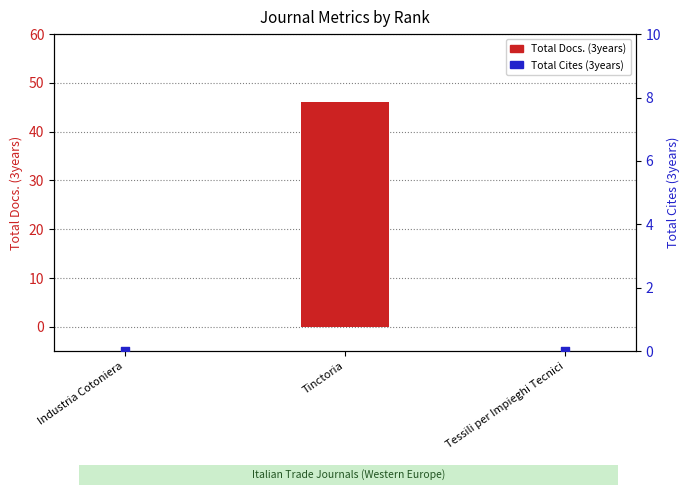

Is the value of Total Cites (3years) at Tessili per Impieghi Tecnici greater than the value of Total Docs. (3years) at Tinctoria?

No